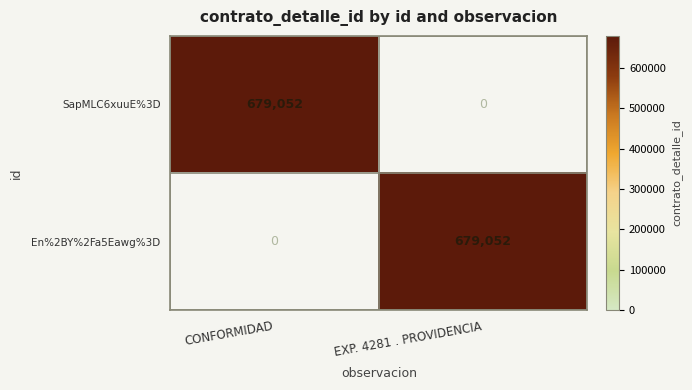

What value does the En%2BY%2Fa5Eawg%3D series have at EXP. 4281 . PROVIDENCIA, to the nearest 10?

679050